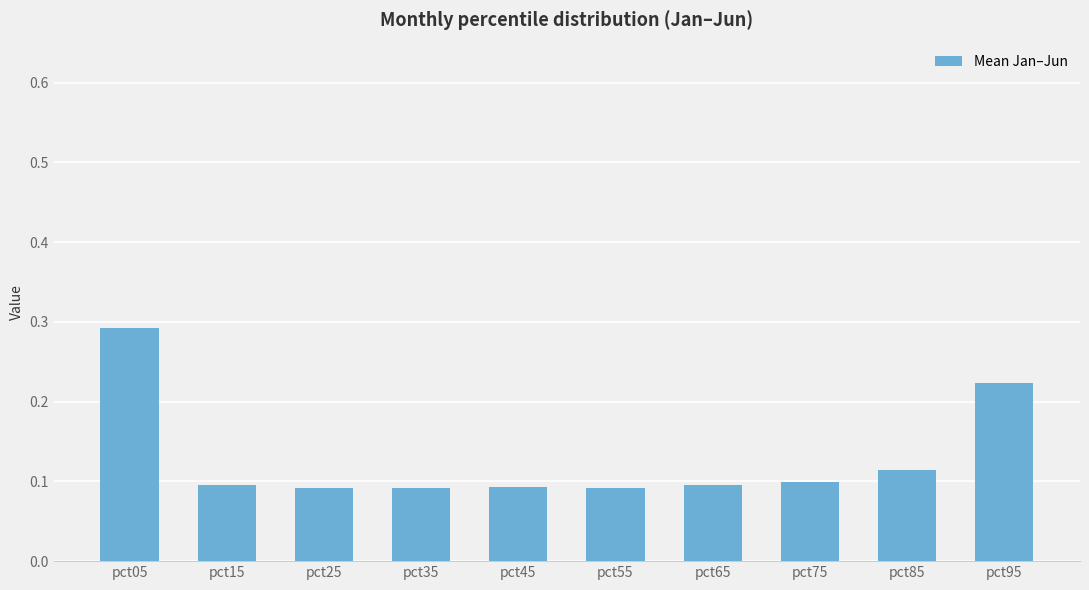

At which category does the chart reach its peak across all series?

pct05